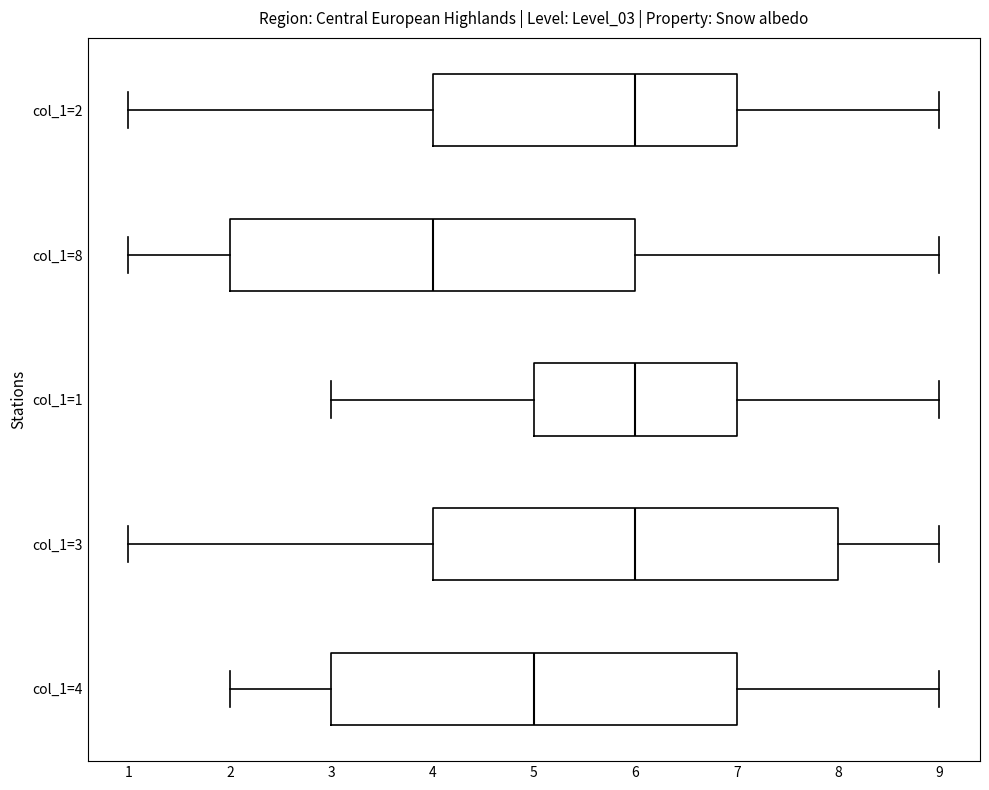

Where does the right whisker of the box for col_1=8 end on the x-axis? The values are not printed on the chart, so give them approximately, as read against the axis.

9